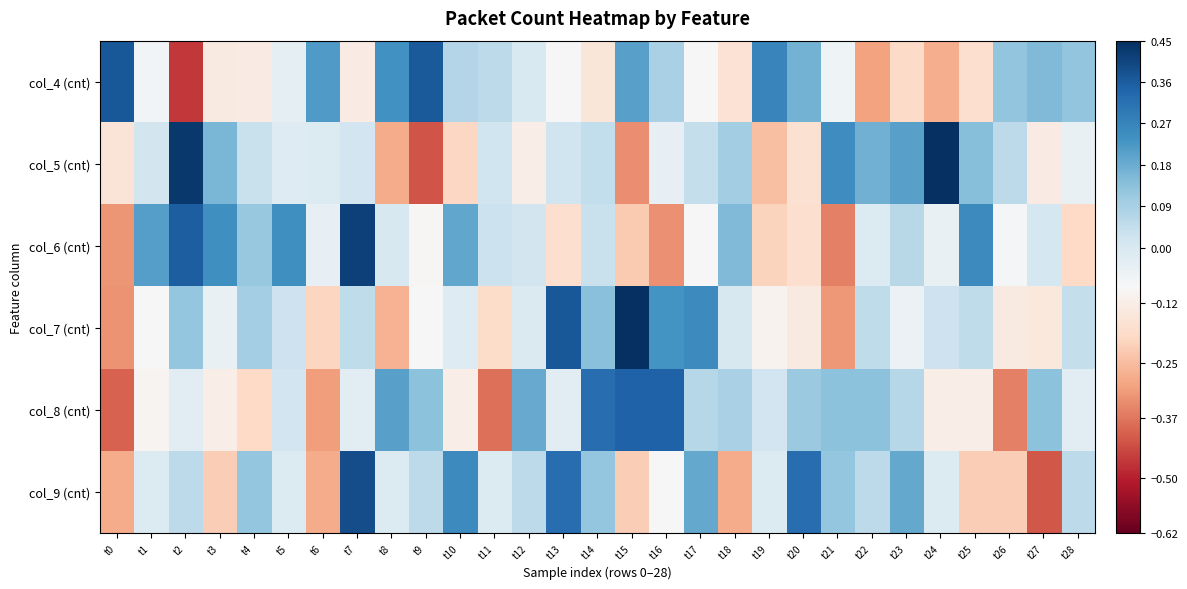

Between t4 and t11, which series saw the biggest shift?

col_7 (cnt)